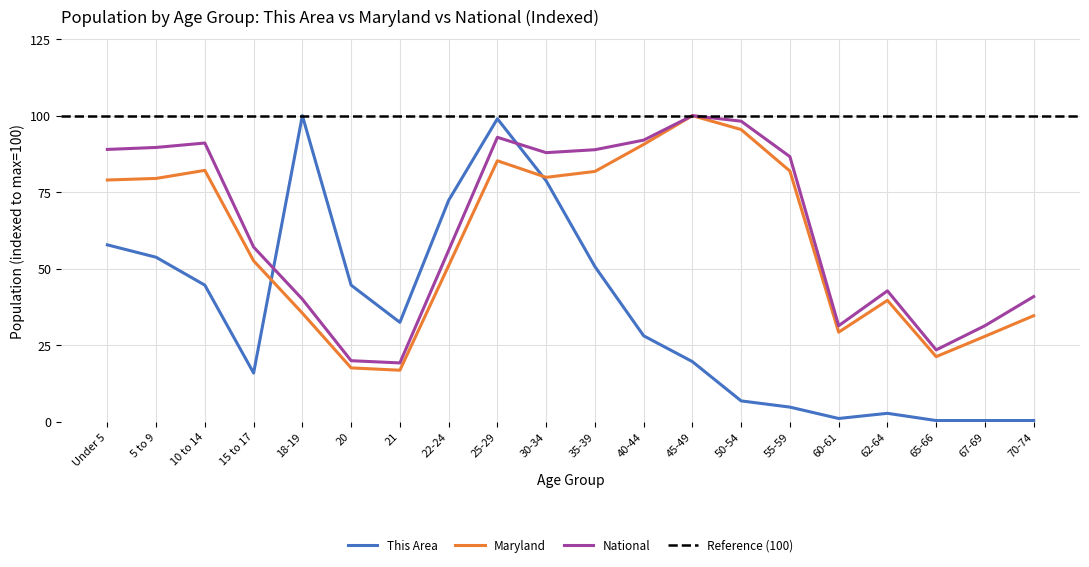

Is the value of This Area at 5 to 9 greater than the value of Maryland at 15 to 17?

Yes